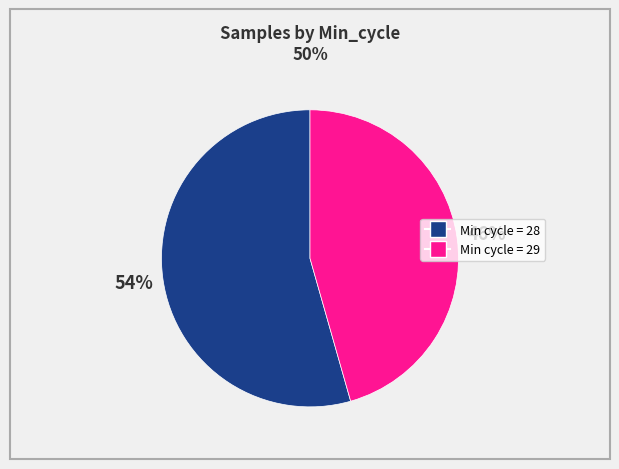

To the nearest percent, what is the average slice percentage?

50%